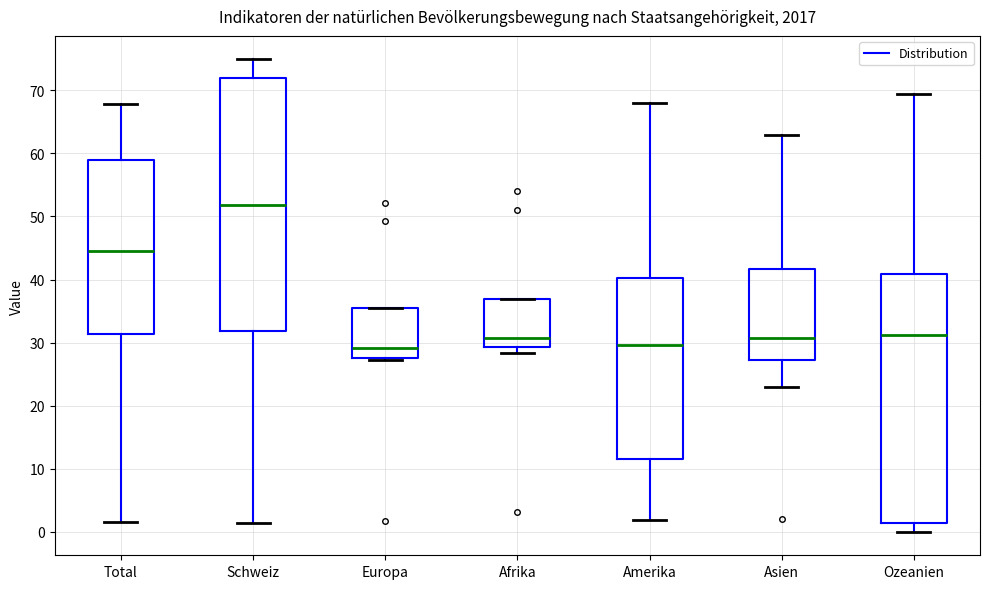

Reading left to right, read every box against the y-axis: the position of its median line, the range the box covers, and the ends of its whiskers. The values are not printed on the chart, so give them approximately, as read against the axis.

Total: median 45, box 31 to 59, whiskers 2 to 68
Schweiz: median 52, box 32 to 72, whiskers 1 to 75
Europa: median 29, box 28 to 36, whiskers 27 to 36
Afrika: median 31, box 29 to 37, whiskers 28 to 37
Amerika: median 30, box 12 to 40, whiskers 2 to 68
Asien: median 31, box 27 to 42, whiskers 23 to 63
Ozeanien: median 31, box 1 to 41, whiskers 0 to 69